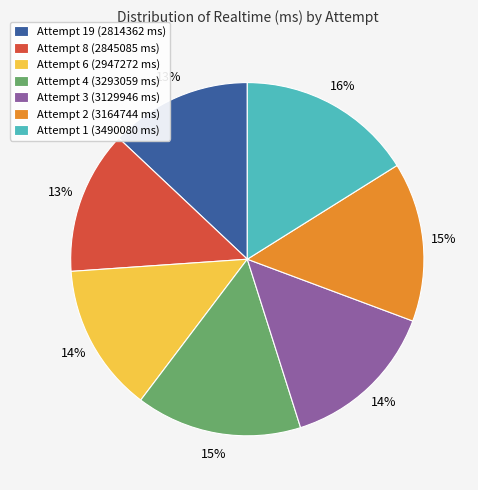

True or false: Attempt 6 (2947272 ms) accounts for 21% of the total.

False